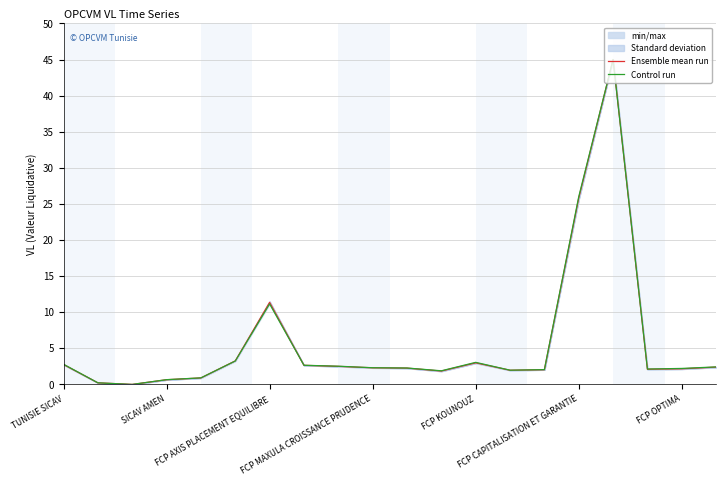

What is the maximum value for Control run?

45.0